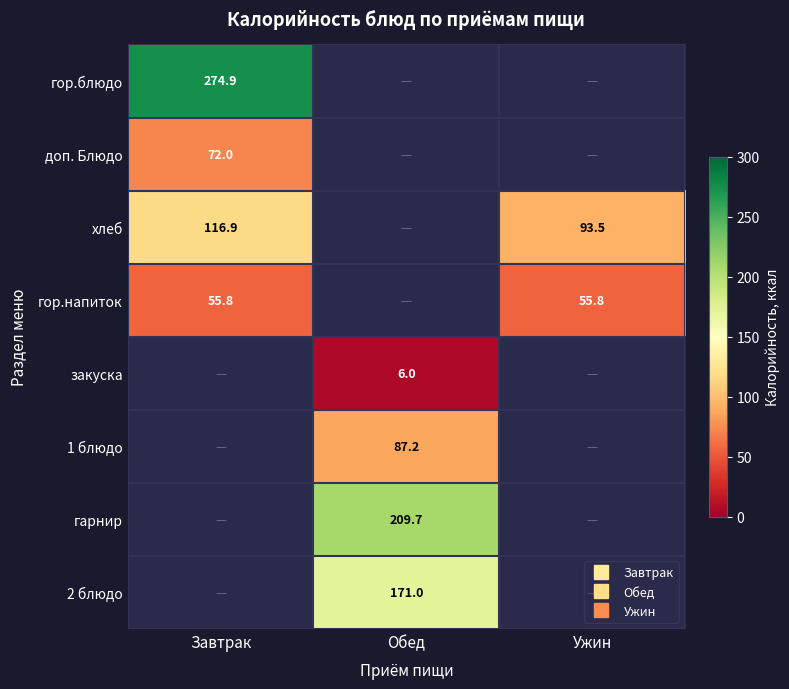

Which series has the largest range (max minus min)?

хлеб